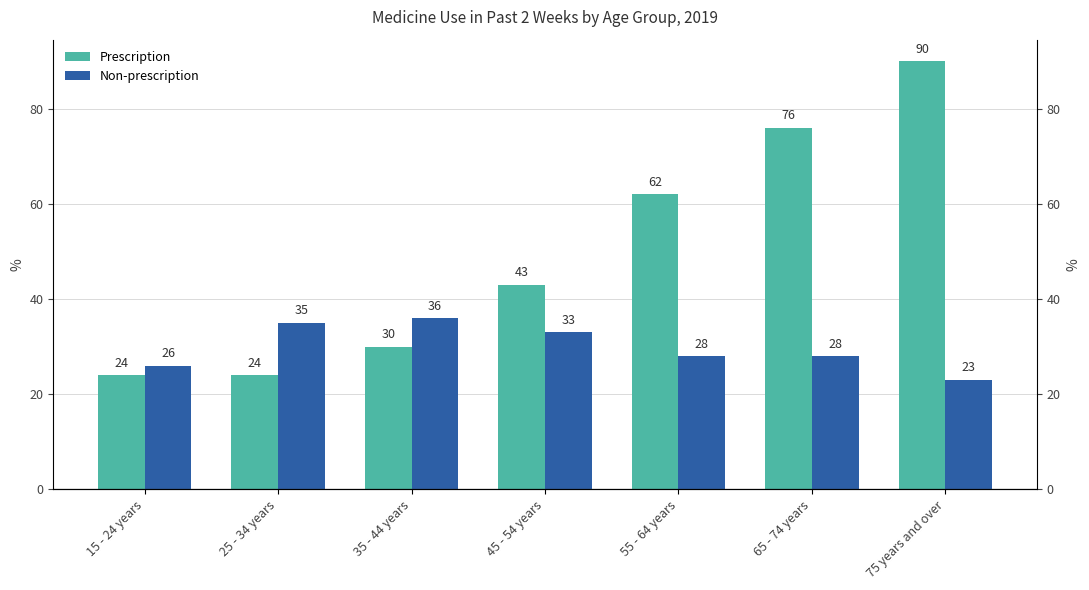

The Non-prescription series shows 28 at 65 - 74 years. True or false?

True